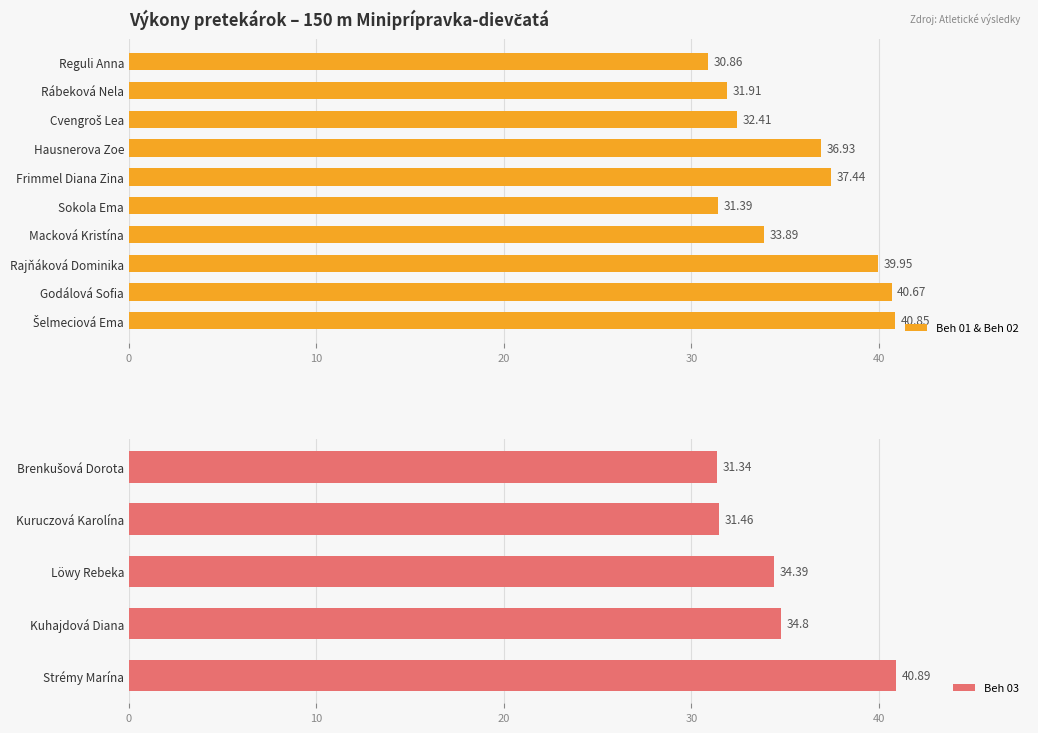

Count the number of values greater than 34.

8